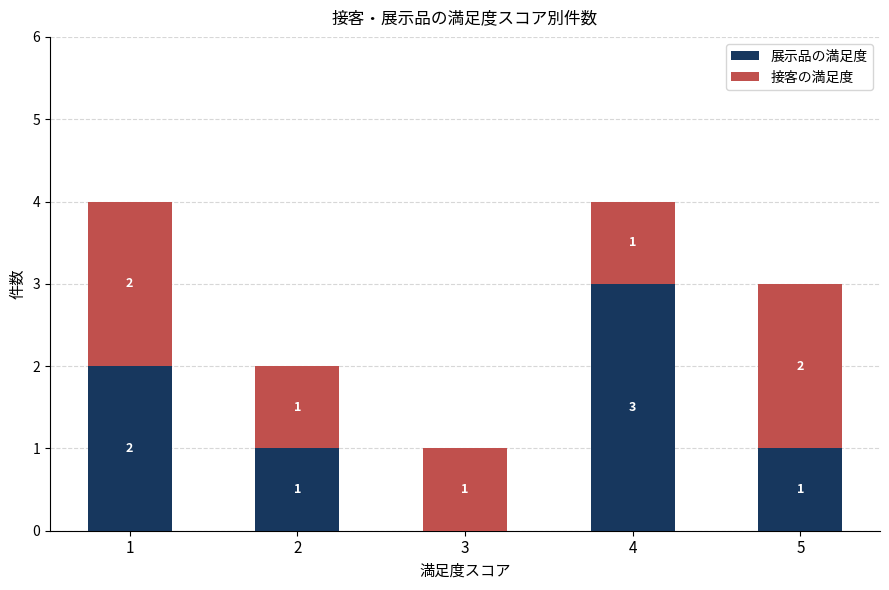

Are the bars grouped side by side (vs. stacked)?

No